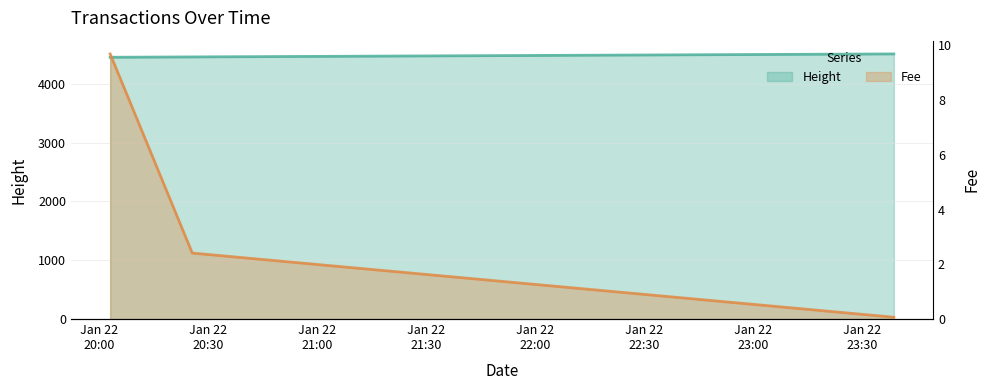

The value of Height at 2019-01-22 20:03:05 is 4451.0. True or false?

True